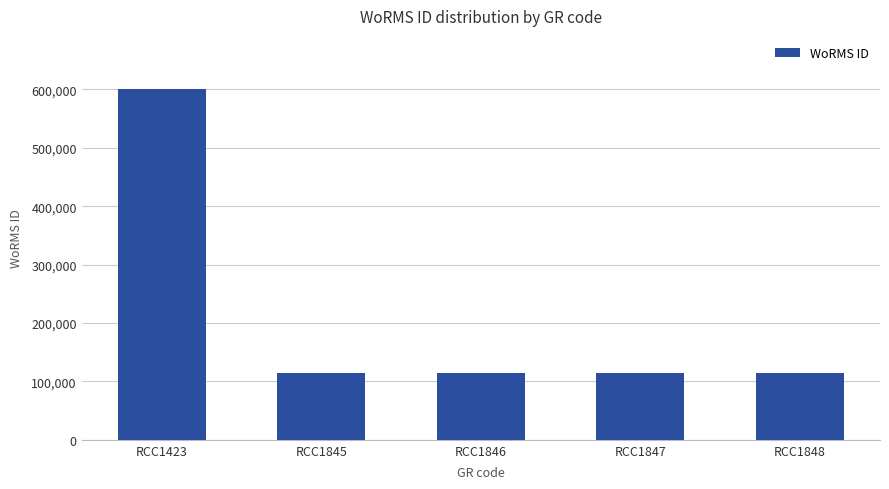

What is the difference between the maximum and minimum values?

486180